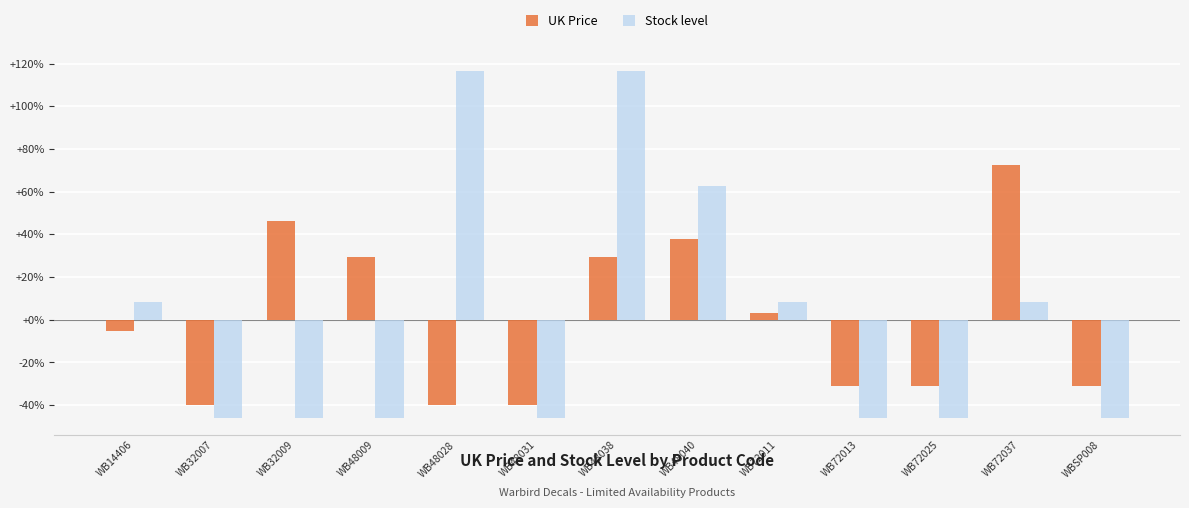

What is the difference between the maximum and minimum values in the UK Price series?

112.0